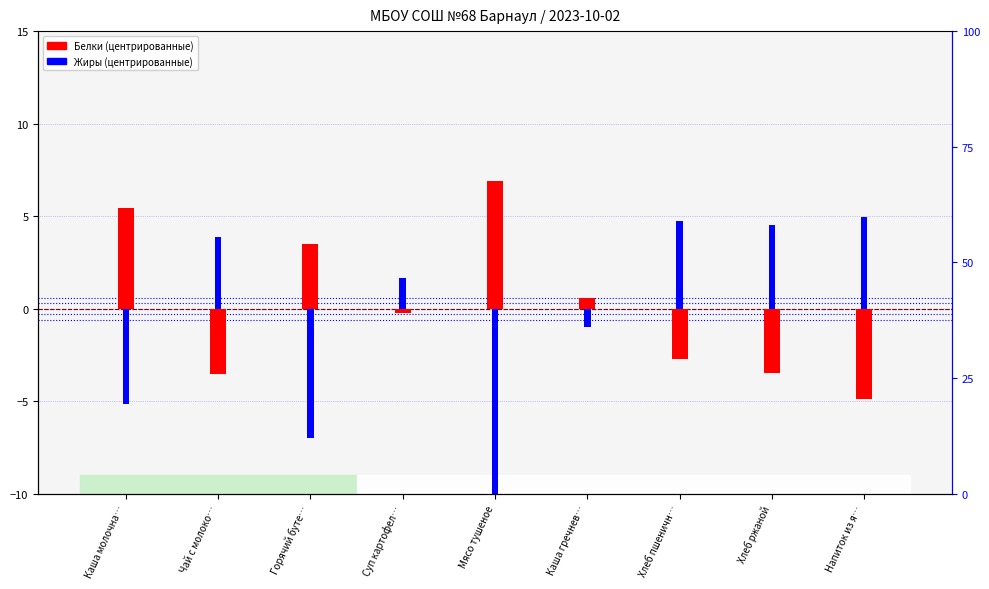

Are the bars grouped side by side (vs. stacked)?

Yes